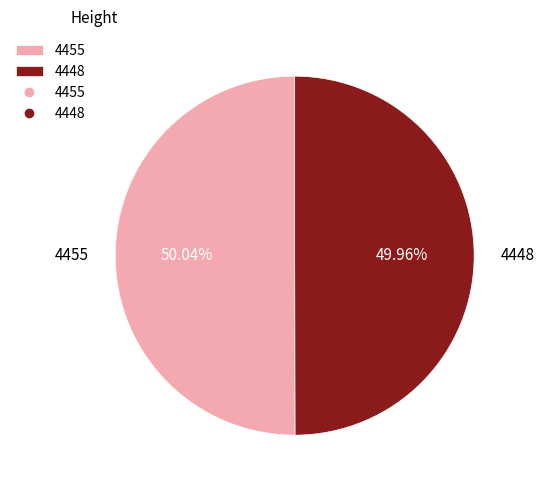

How many slices are in this pie chart?

2